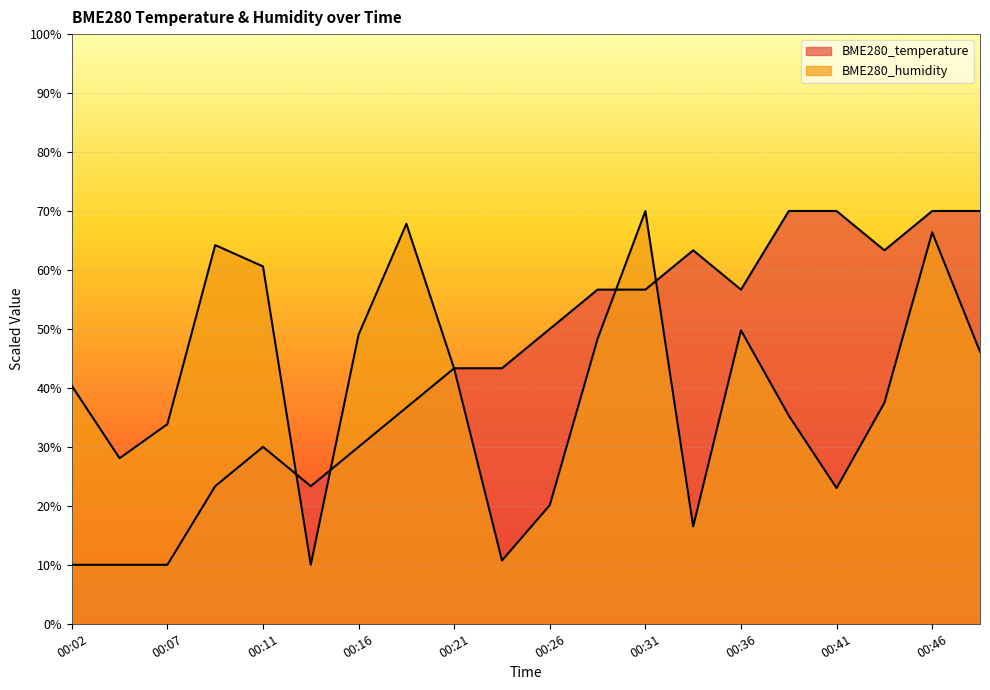

What is the average value of the BME280_humidity series?

41.0